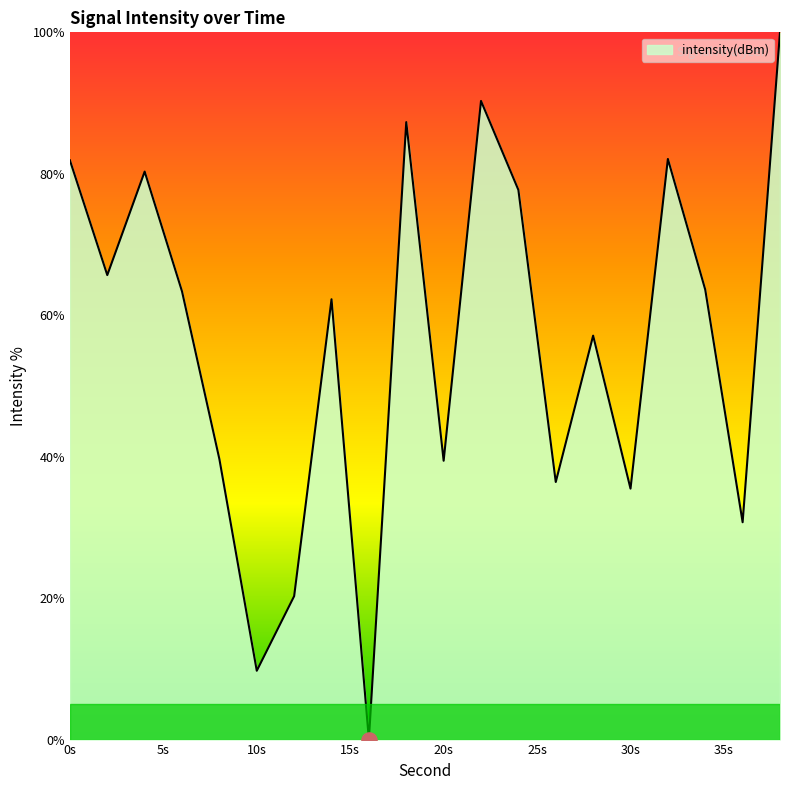

What is the greatest value displayed?

100.0